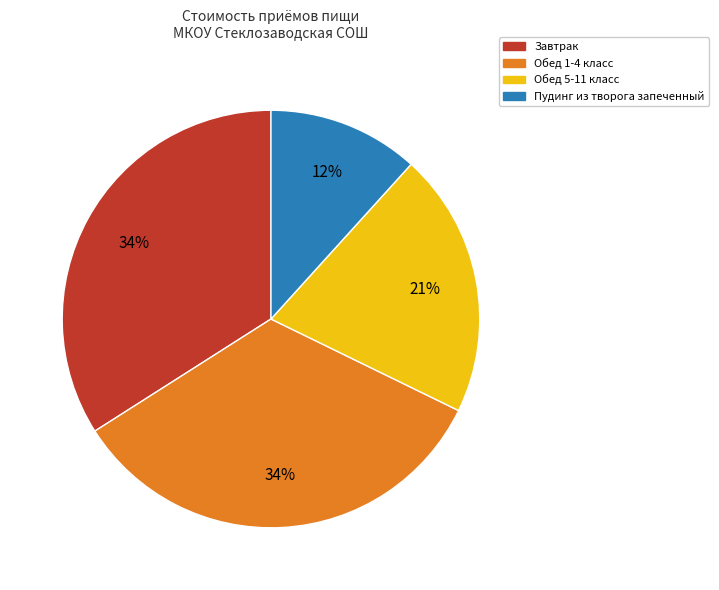

Approximately how many times larger is the value at Завтрак compared to Обед 1-4 класс?

1.0